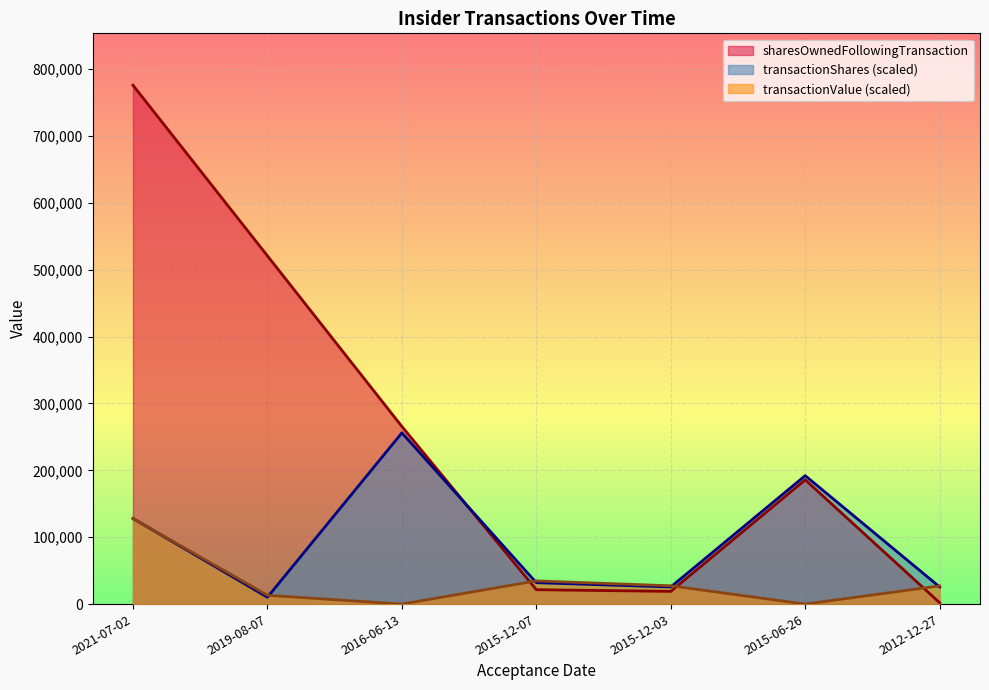

In transactionValue, how many points are lower than both neighbors (excluding endpoints)?

2